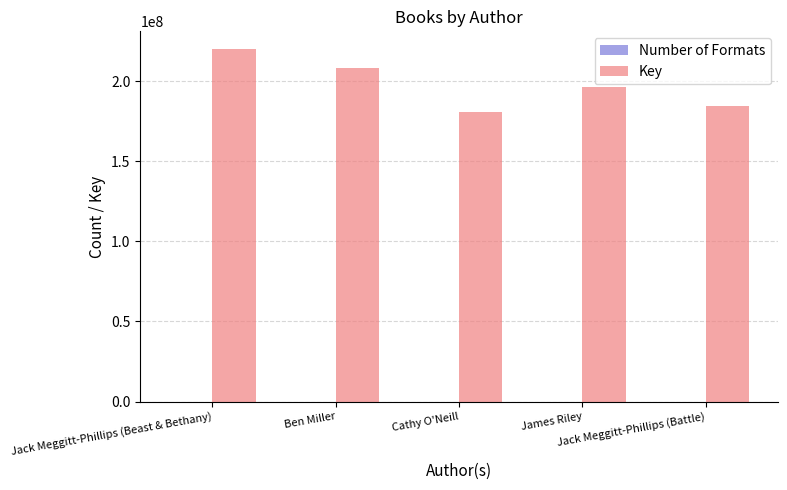

What is the average value of the Key series?

197869921